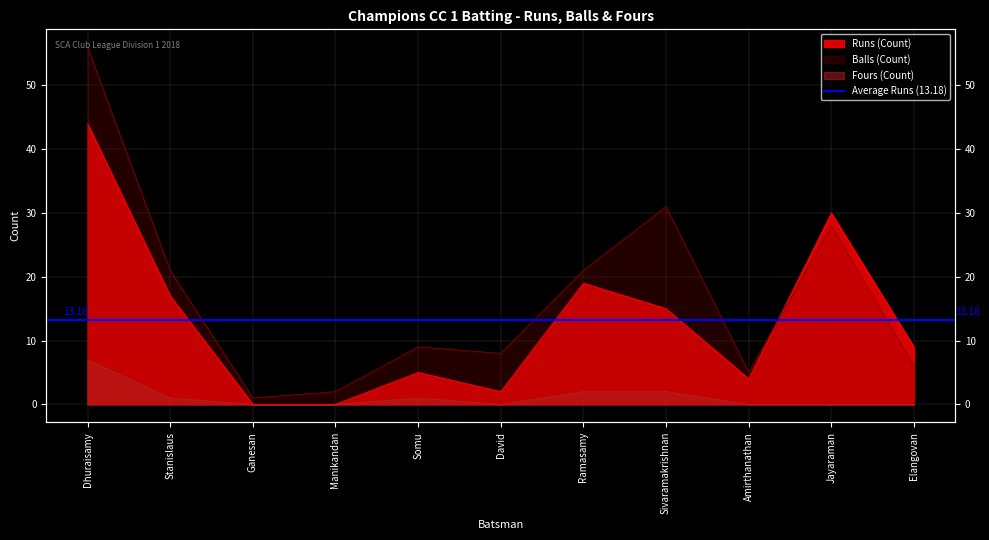

How many categories are shown in the chart?

11